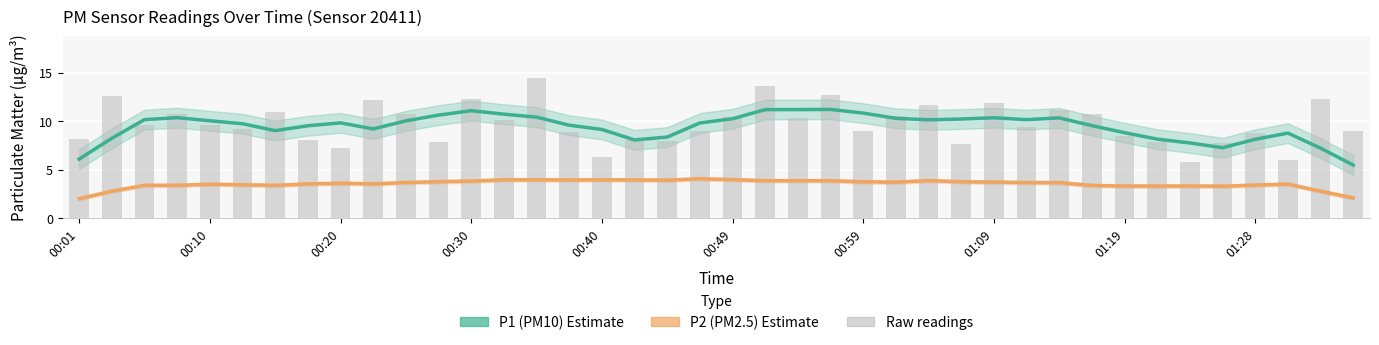

What is the difference between the highest and lowest values at 00:49?

6.3